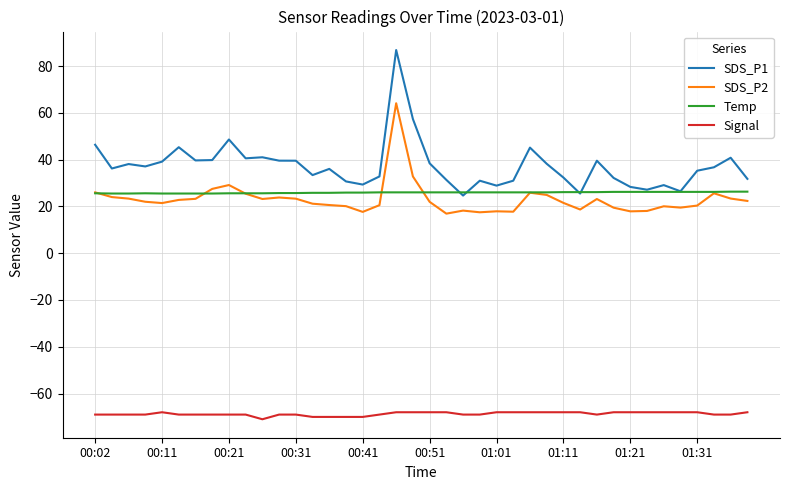

True or false: Signal and SDS_P2 cross at least once.

False